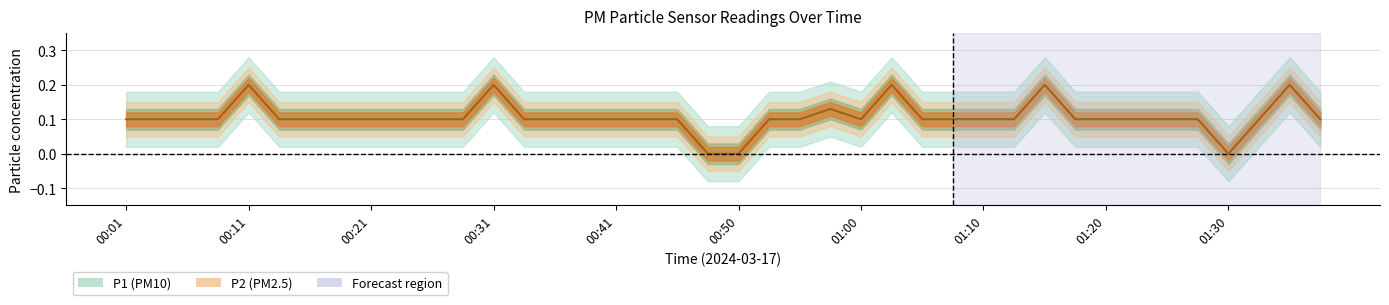

Which has a higher value, 26 or 37?

26